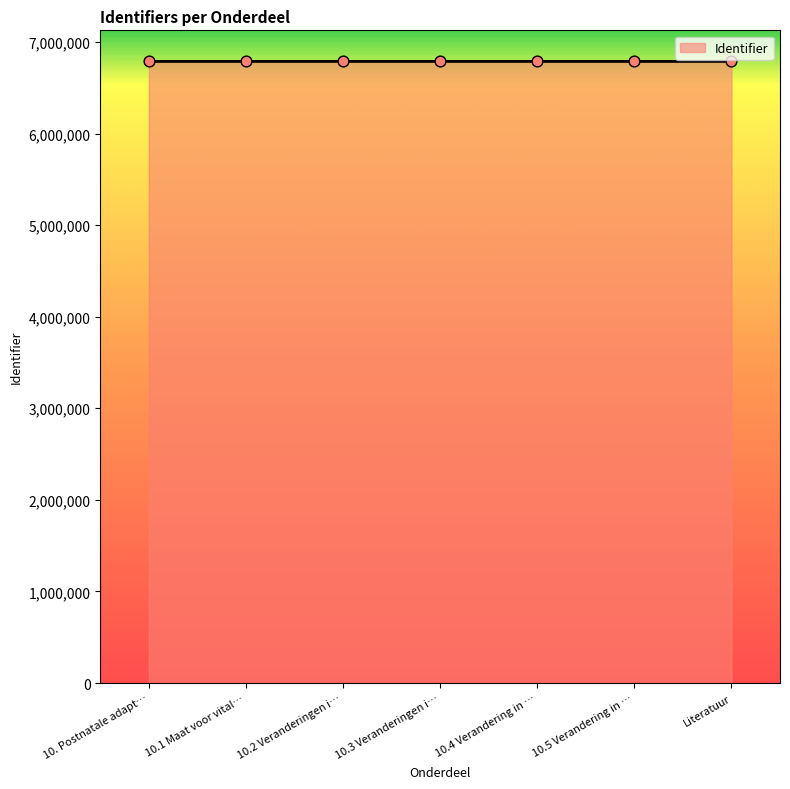

The value at 10.3 Veranderingen i… is 4109090. True or false?

False